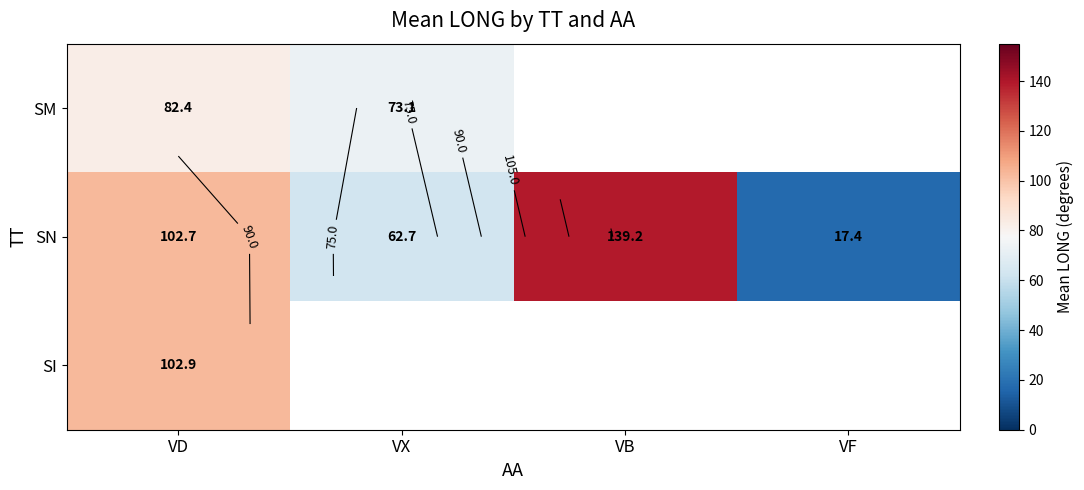

What is the sum of all SN values?

322.1